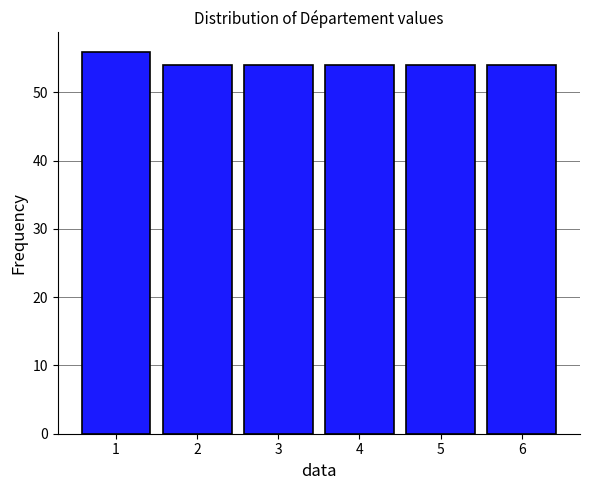

Reading left to right, list all the values displayed in this chart.

56	54	54	54	54	54